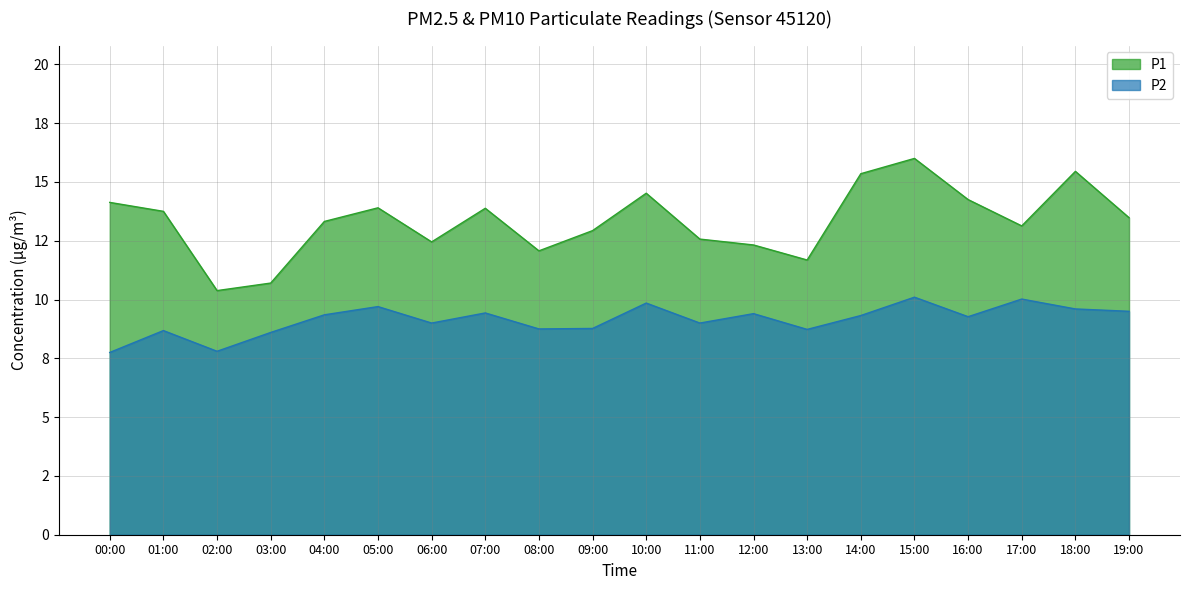

Reading left to right, list all the values displayed in this chart.

P1: 00:00=14.1	01:00=13.8	02:00=10.4	03:00=10.7	04:00=13.3	05:00=13.9	06:00=12.4	07:00=13.9	08:00=12.1	09:00=12.9	10:00=14.5	11:00=12.6	12:00=12.3	13:00=11.7	14:00=15.3	15:00=16.0	16:00=14.2	17:00=13.1	18:00=15.4	19:00=13.5
P2: 00:00=7.8	01:00=8.7	02:00=7.8	03:00=8.6	04:00=9.3	05:00=9.7	06:00=9.0	07:00=9.4	08:00=8.8	09:00=8.8	10:00=9.8	11:00=9.0	12:00=9.4	13:00=8.7	14:00=9.3	15:00=10.1	16:00=9.3	17:00=10.0	18:00=9.6	19:00=9.5